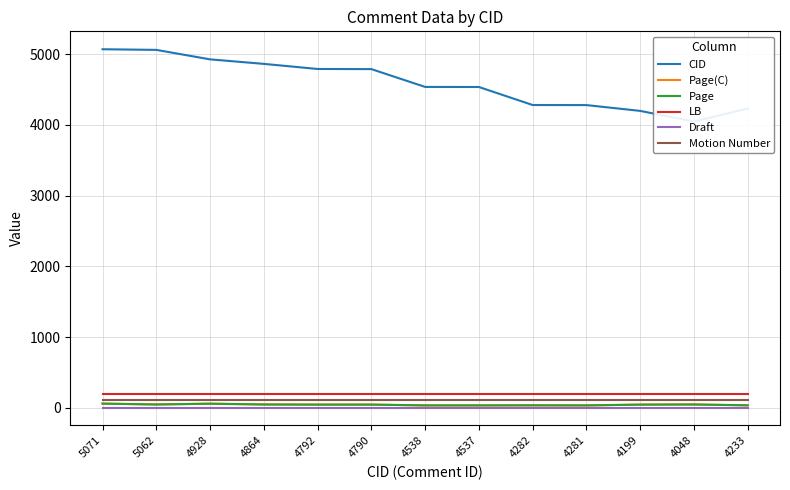

True or false: Page has more than 0 points higher than both neighbors.

True